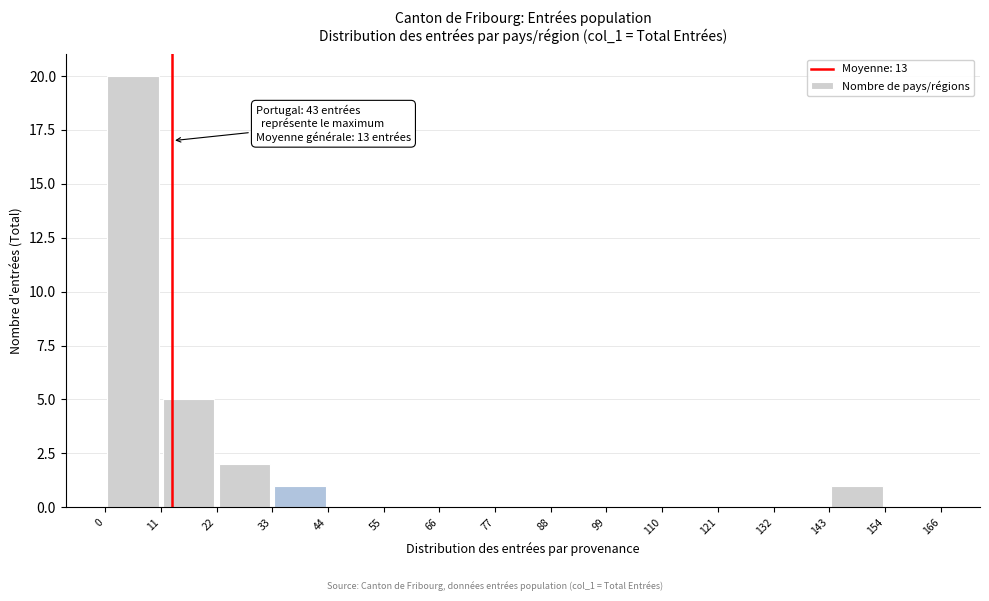

Over which range of the x-axis is the bar tallest?

0 to 11